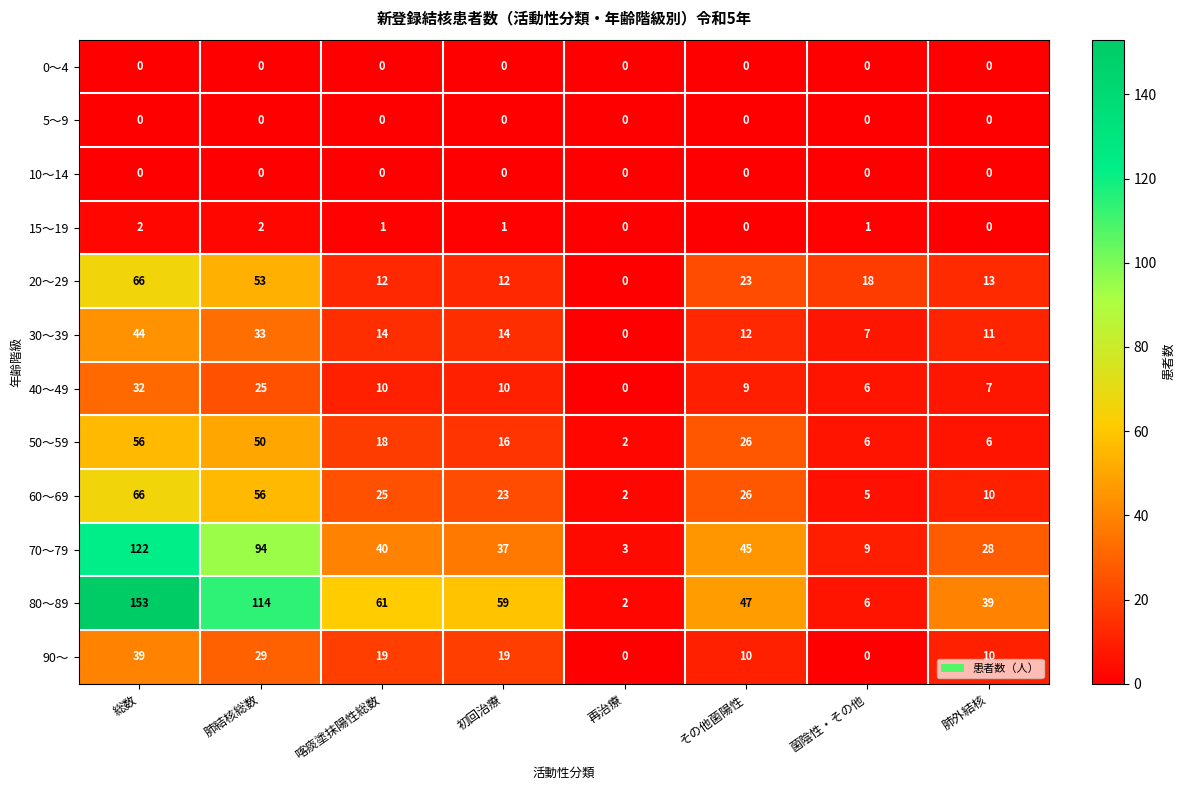

At which category does the chart reach its peak across all series?

総数